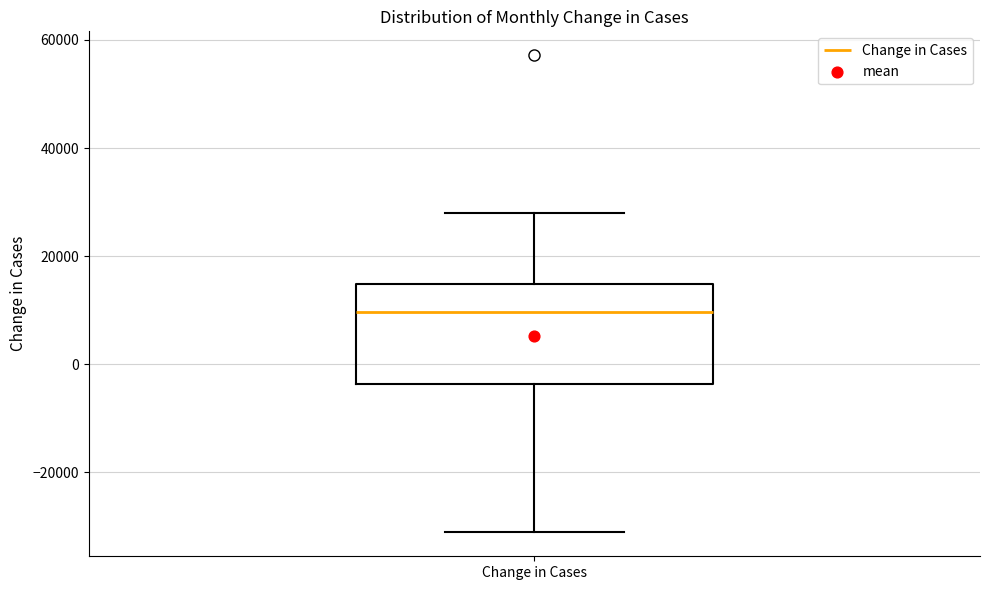

Read this box plot against the y-axis: the position of the median line, the range covered by the box, and the ends of both whiskers. The values are not printed on the chart, so give them approximately, as read against the axis.

median 10000, box -4000 to 14000, whiskers -32000 to 28000